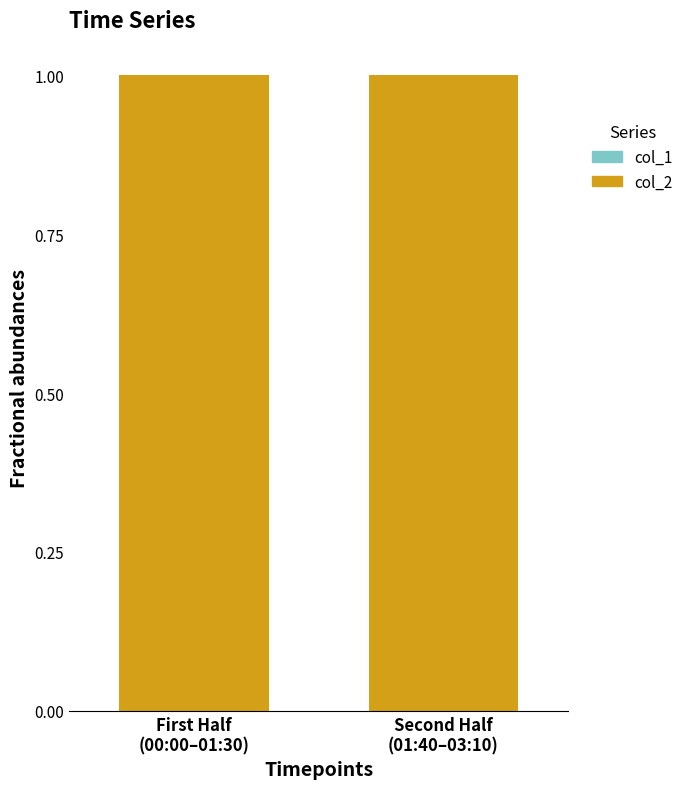

How many bars are there in each group?

2